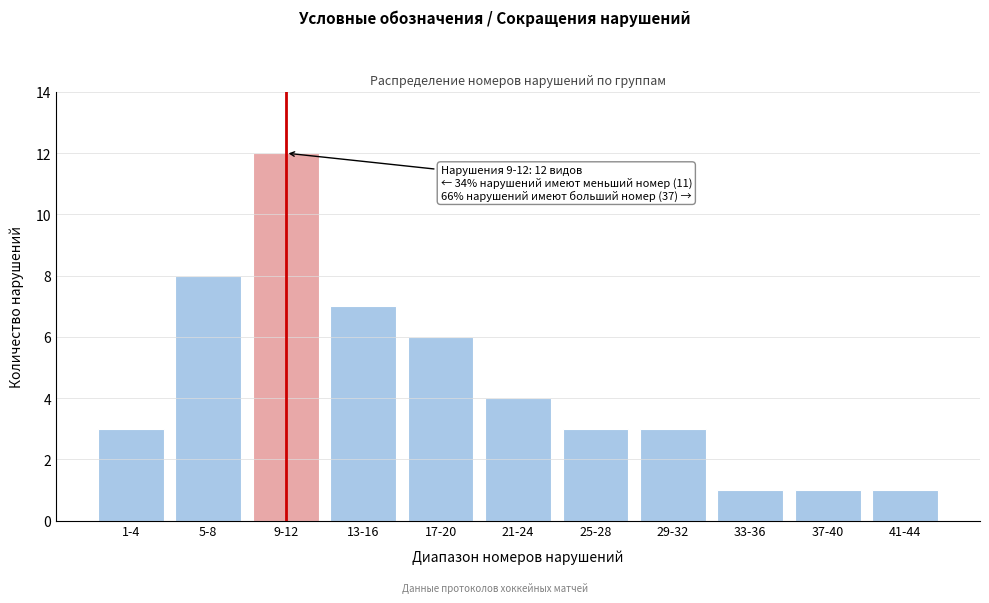

Reading left to right, list all the values displayed in this chart.

1-4=3	5-8=8	9-12=12	13-16=7	17-20=6	21-24=4	25-28=3	29-32=3	33-36=1	37-40=1	41-44=1